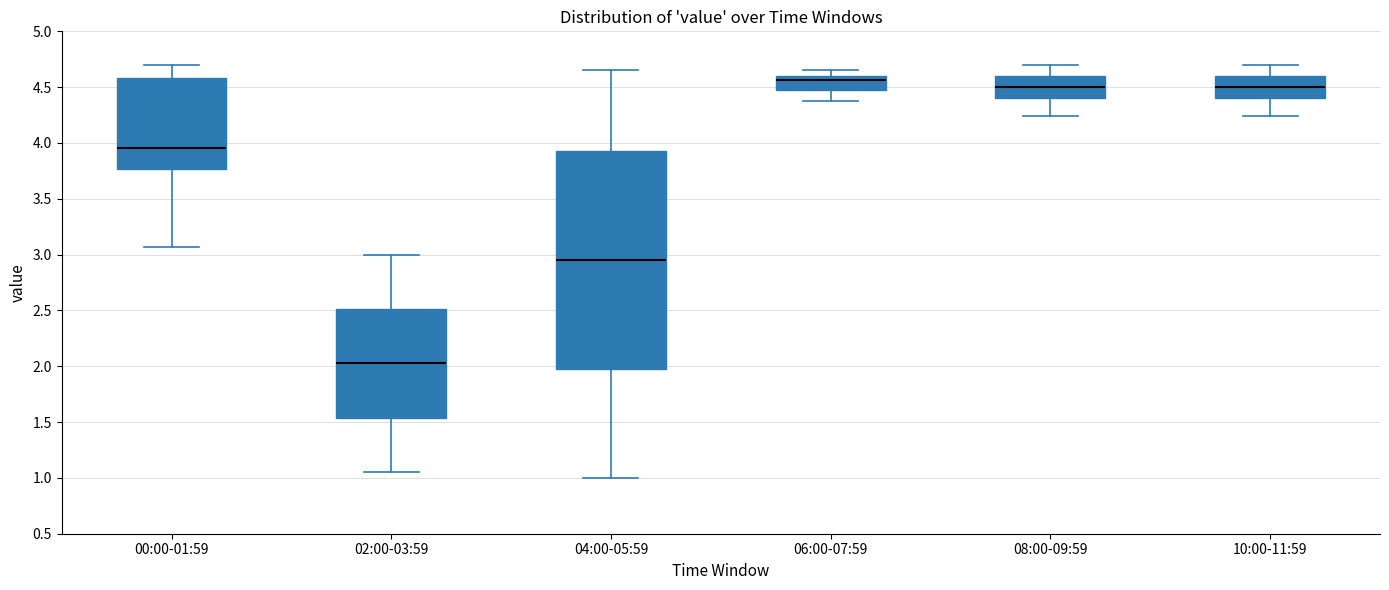

Where does the lower whisker of the box for 02:00-03:59 end on the y-axis? The values are not printed on the chart, so give them approximately, as read against the axis.

1.05